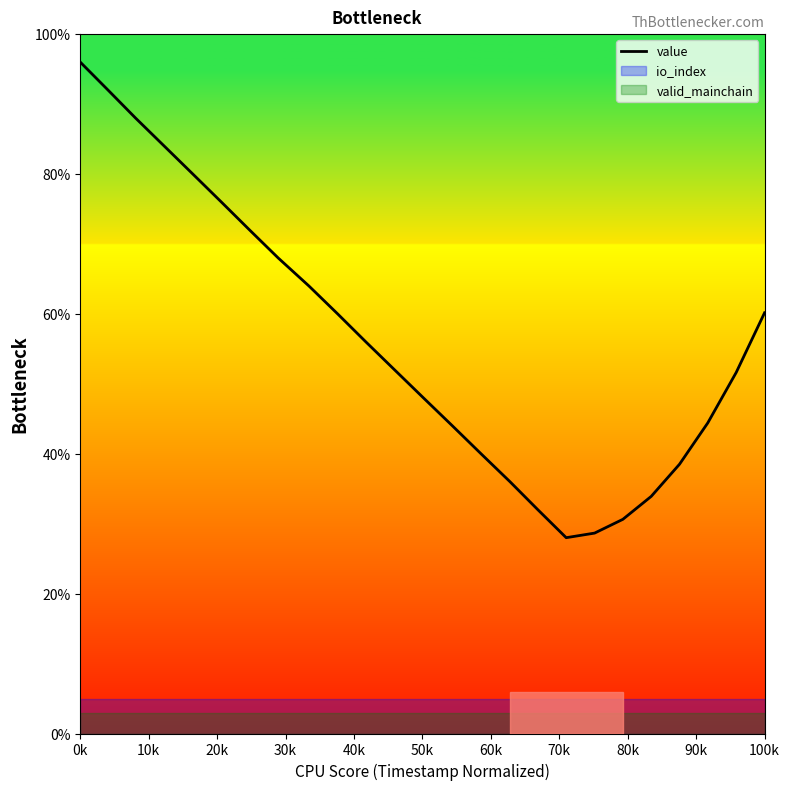

What is the greatest value displayed?

96.0